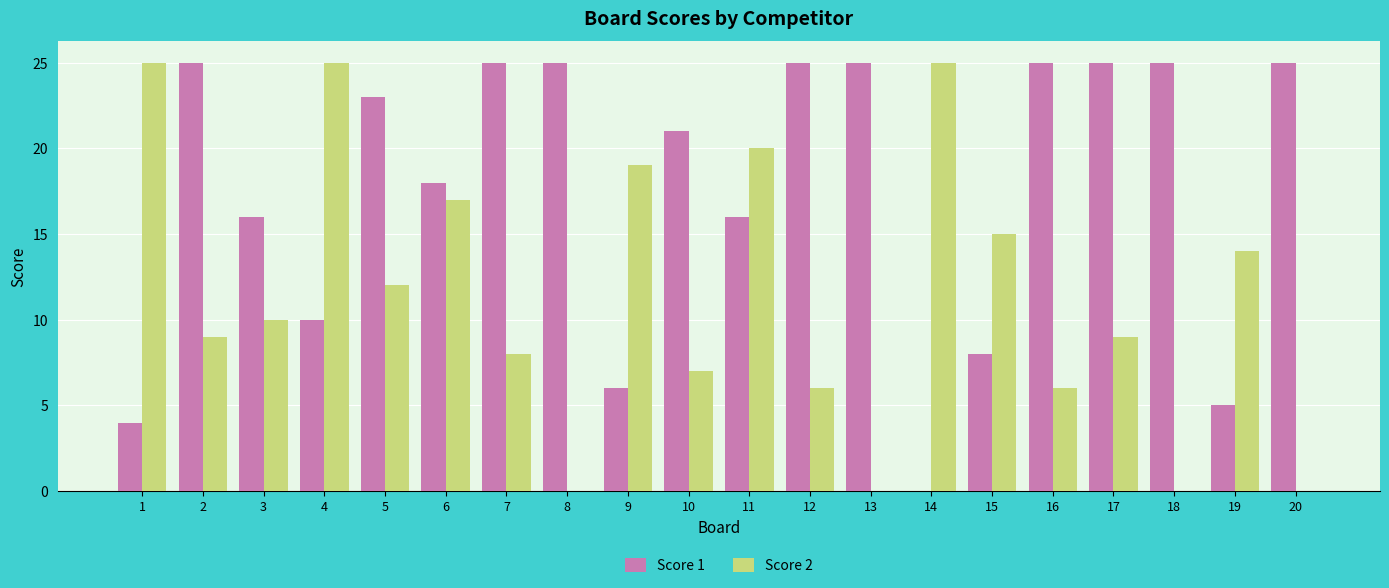

Is the value of Score 1 at 12 greater than the value of Score 2 at 20?

Yes